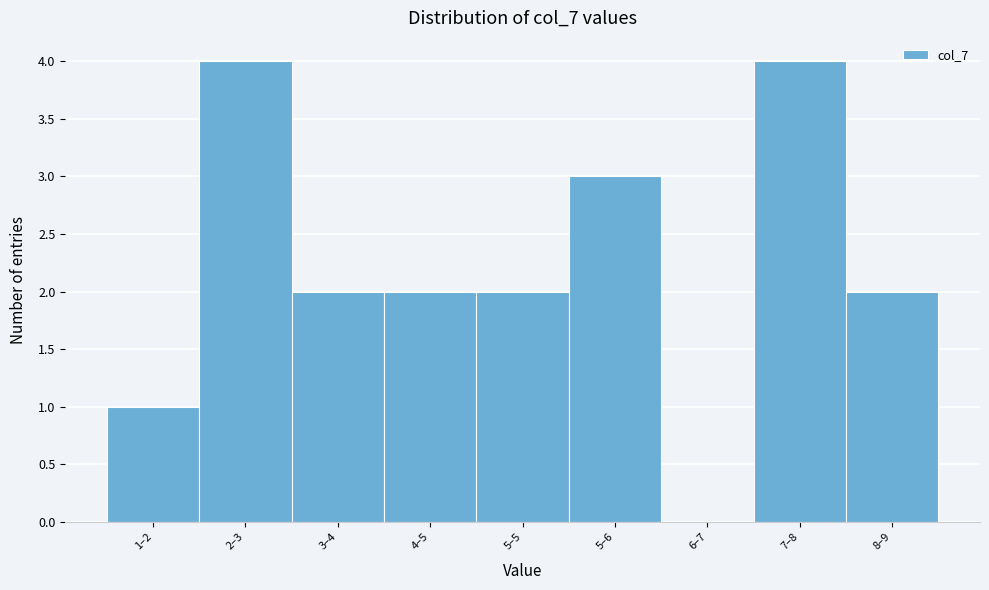

Reading right to left, list all the values displayed in this chart.

8–9=2	7–8=4	6–7=0	5–6=3	5–5=2	4–5=2	3–4=2	2–3=4	1–2=1